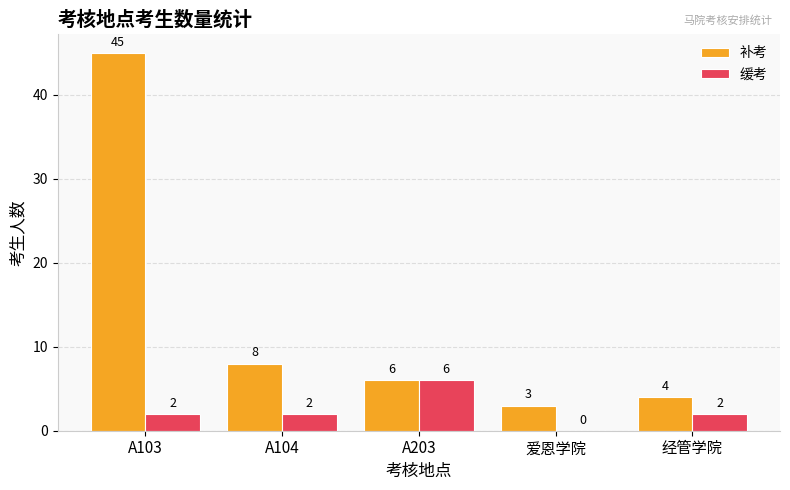

What is the greatest value displayed?

45